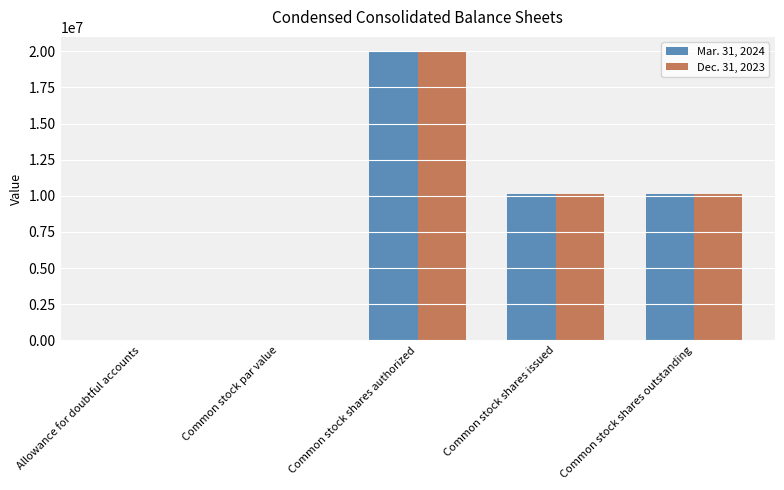

At which category is the sum across all series the highest?

Common stock shares authorized